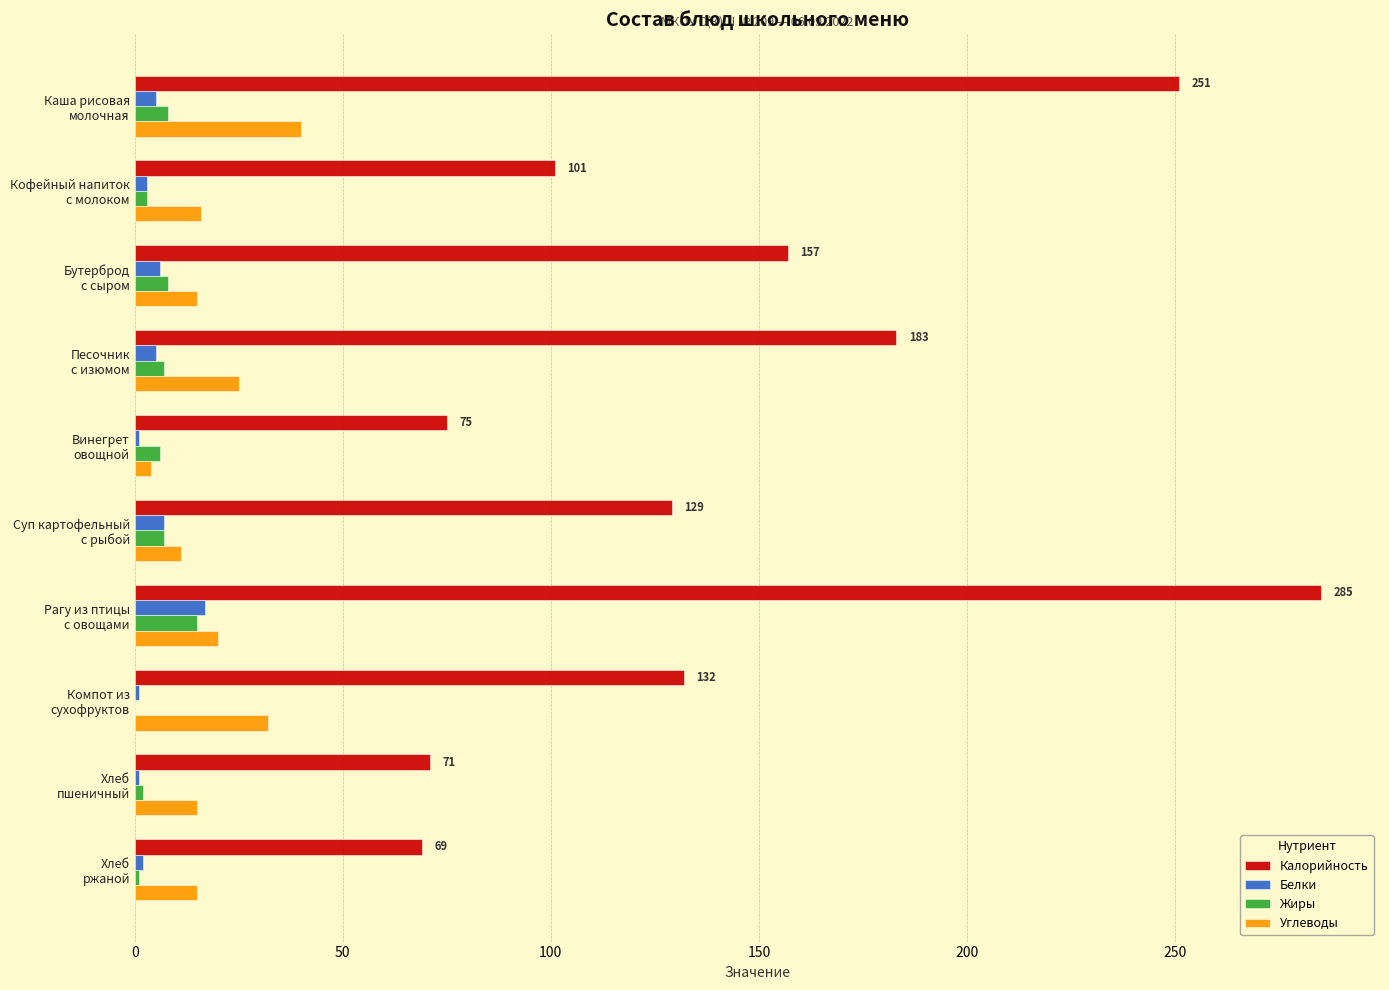

What is the average value of the Углеводы series?

19